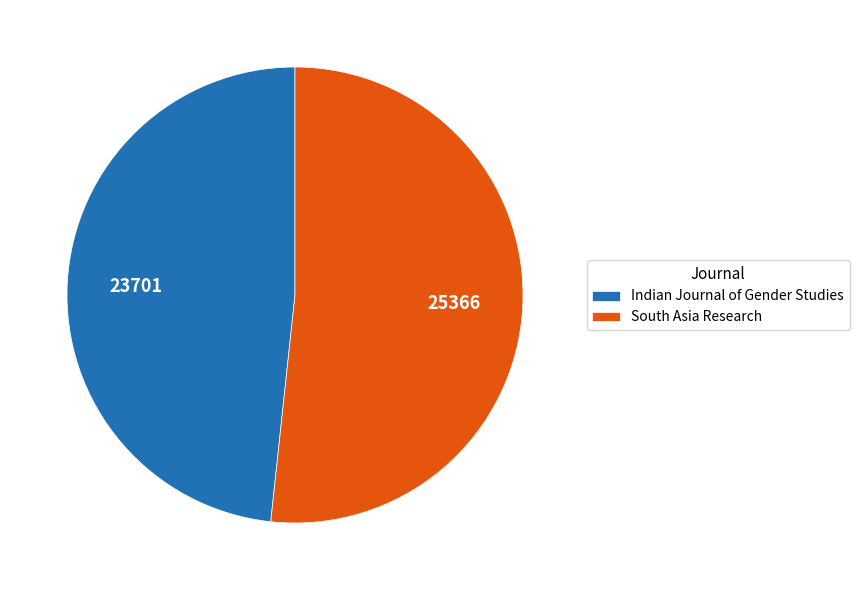

How many segments does this pie chart have?

2